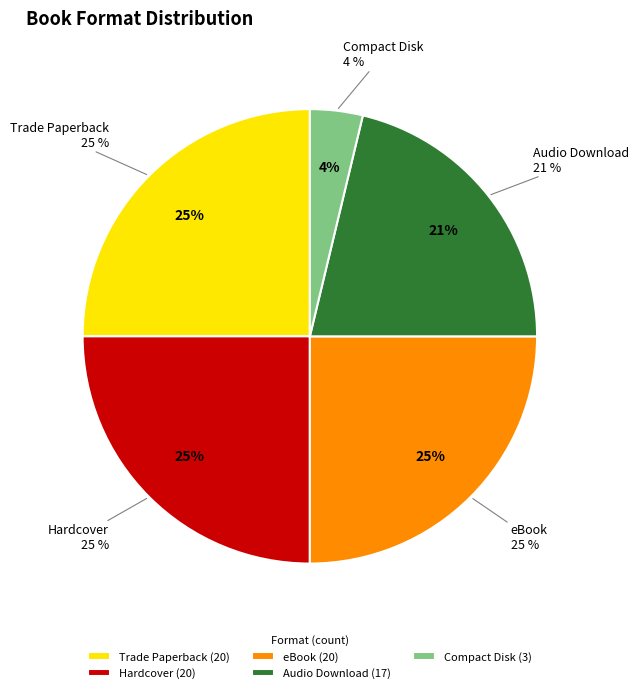

True or false: eBook accounts for 15% of the total.

False